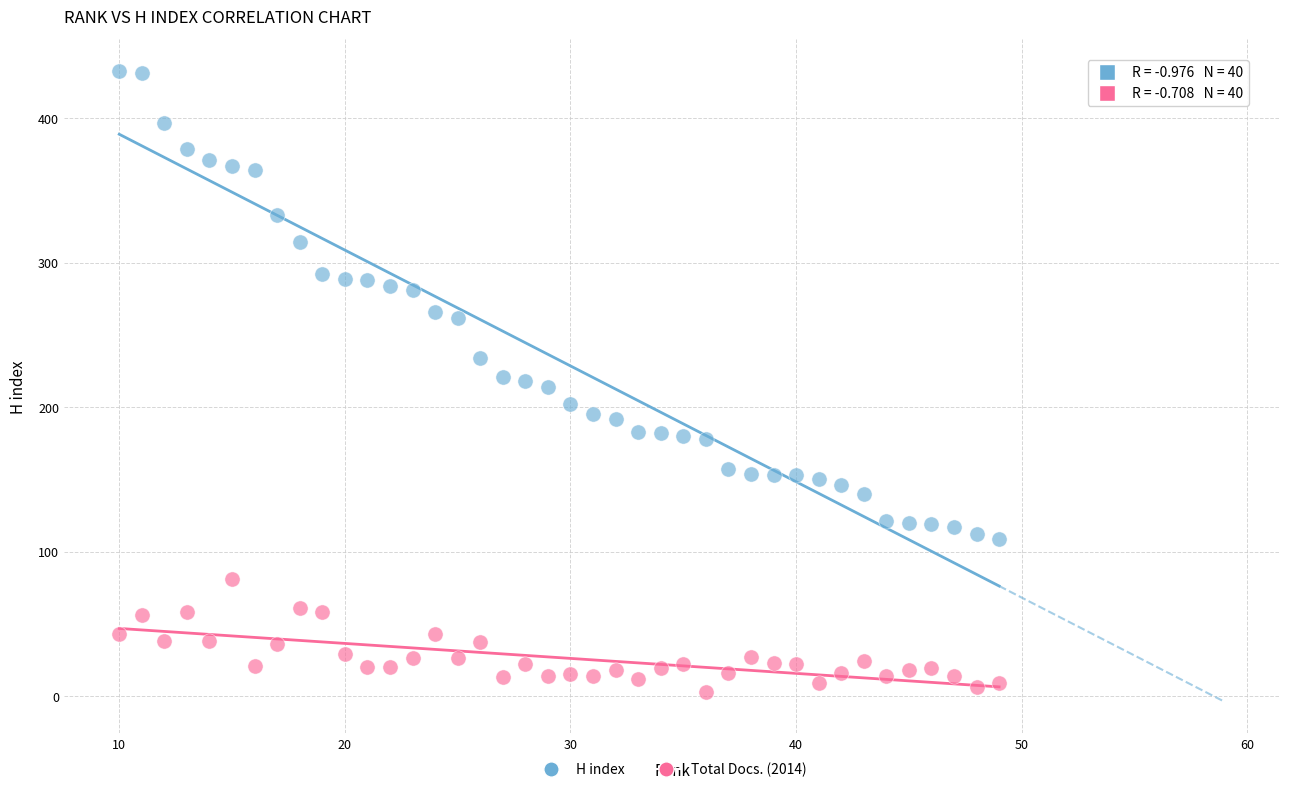

Which series has the largest Y range (max minus min)?

H index